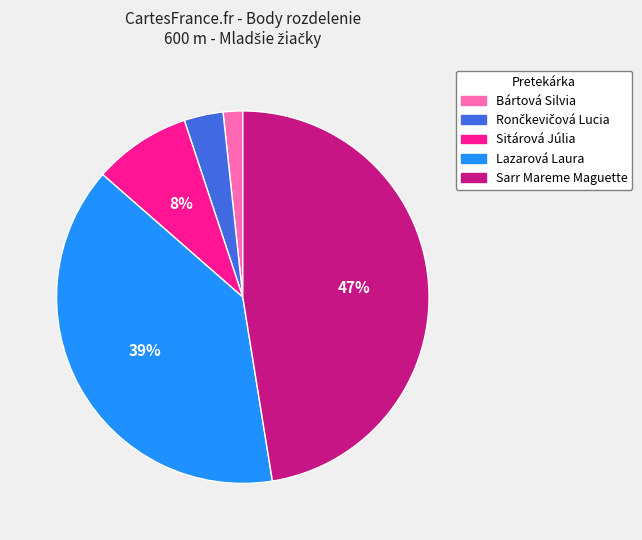

How many segments does this pie chart have?

5